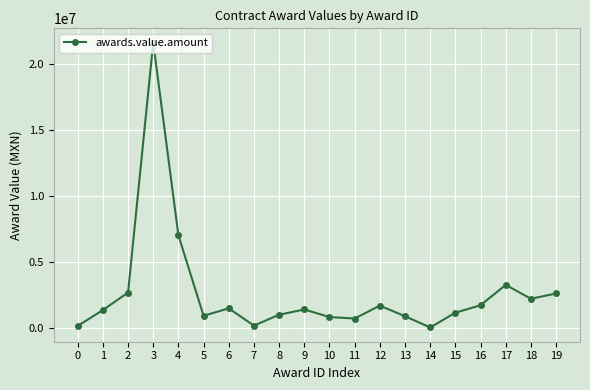

How many lines are shown in the chart?

1